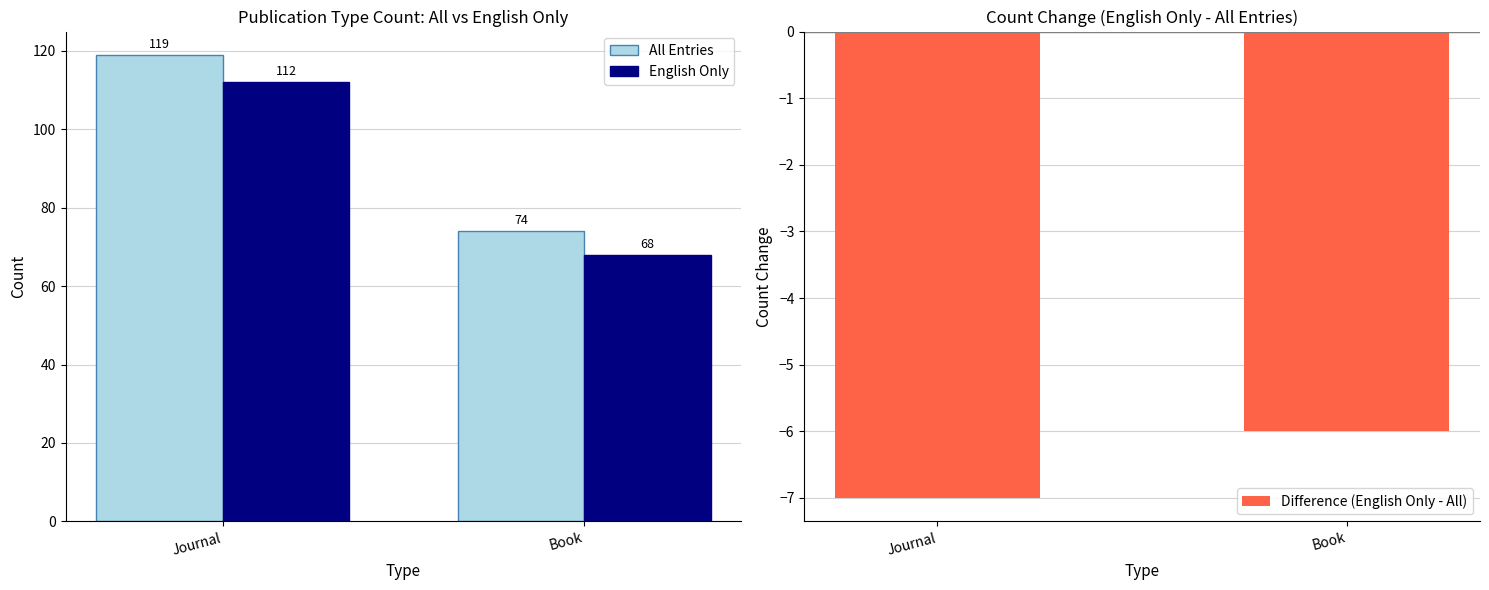

Where is All Entries nearest to the value 96?

Book